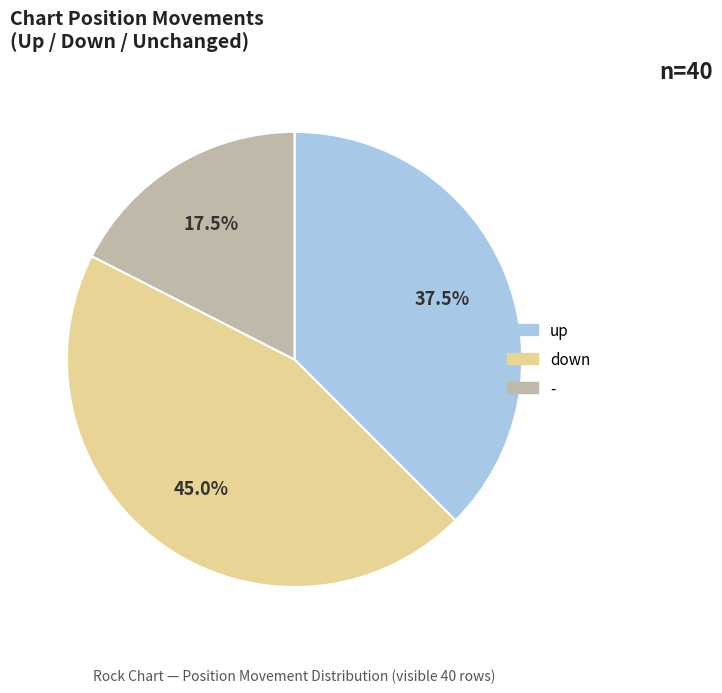

Count the number of slices in the pie.

3